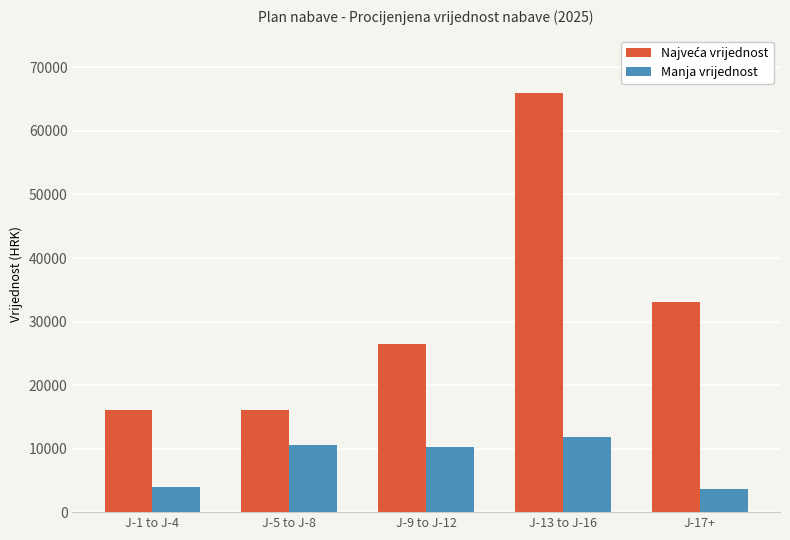

What is the difference between the second highest and second lowest values in the Manja vrijednost series?

6636